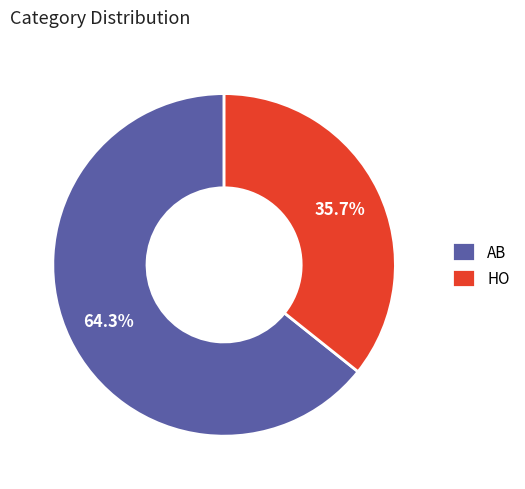

Which category accounts for the majority?

AB